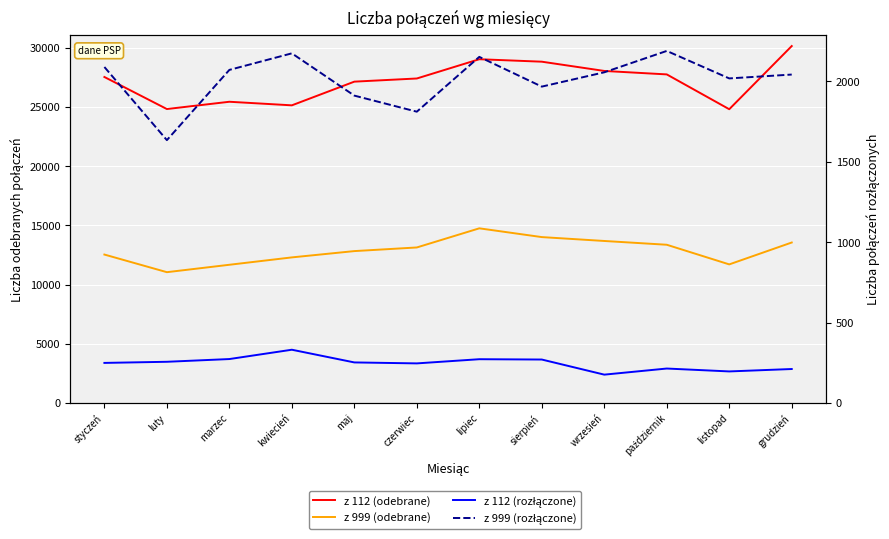

List the labels in order of z 999 (rozłączone) value, largest first.

październik, kwiecień, lipiec, styczeń, marzec, wrzesień, grudzień, listopad, sierpień, maj, czerwiec, luty